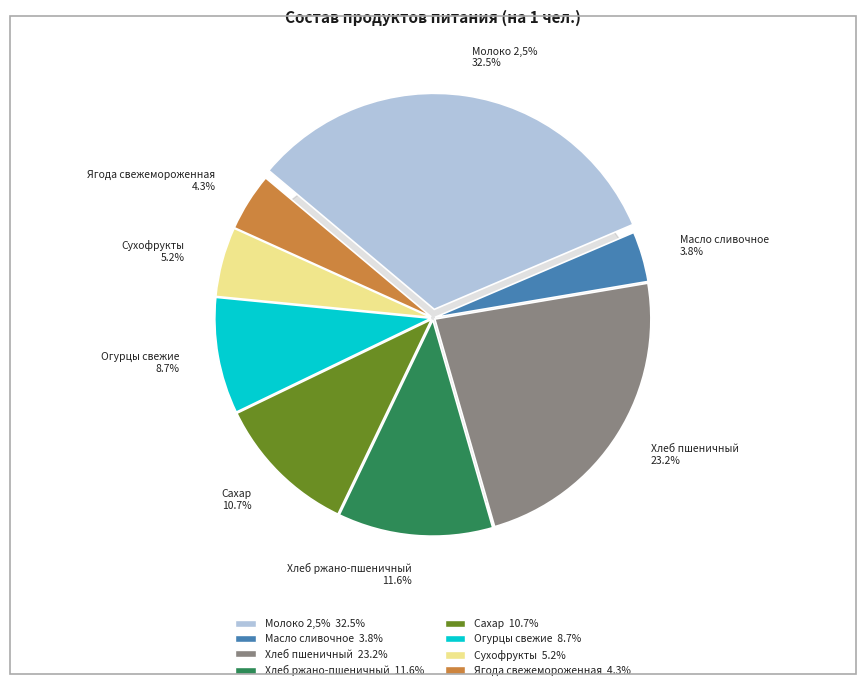

How many segments does this pie chart have?

8